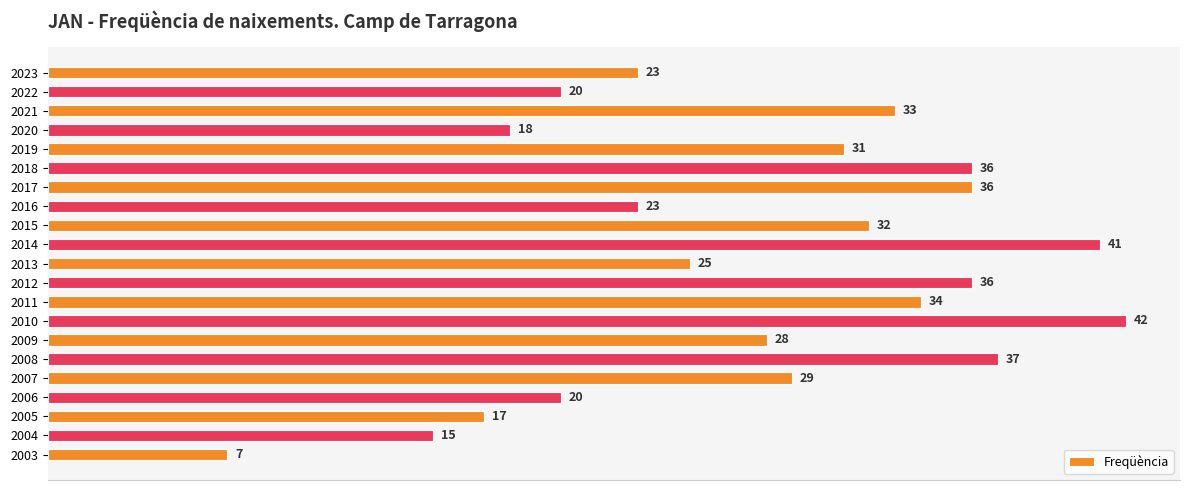

Reading bottom to top, list all the values displayed in this chart.

7	15	17	20	29	37	28	42	34	36	25	41	32	23	36	36	31	18	33	20	23